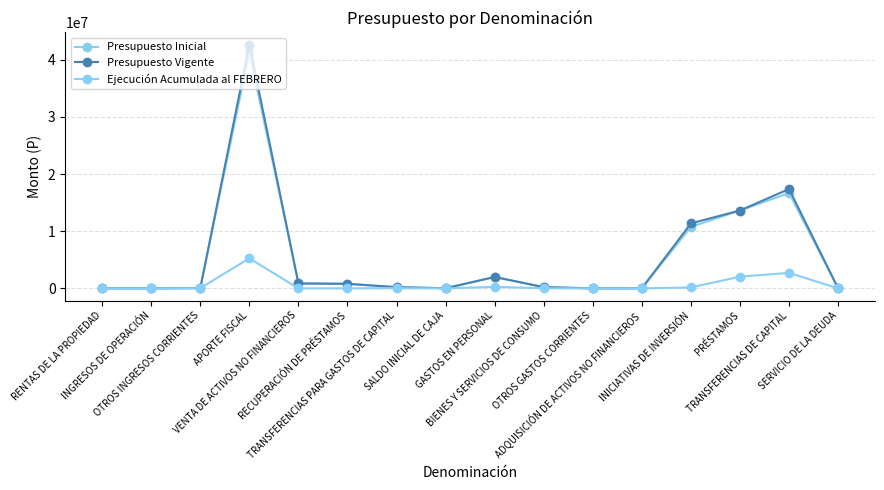

In Presupuesto Inicial, how many points are higher than both neighbors (excluding endpoints)?

3